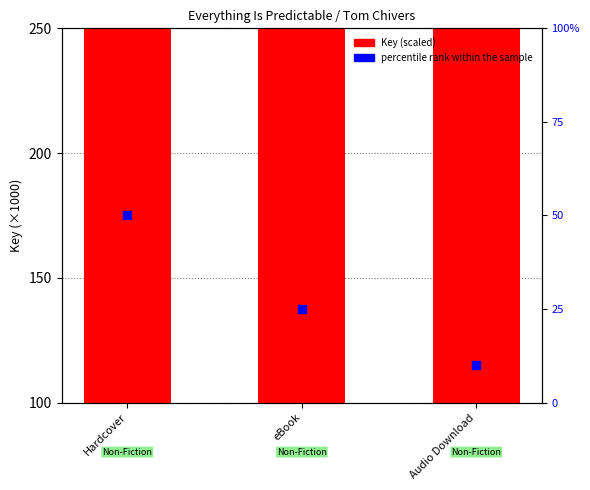

Which series has the widest spread of Y values?

percentile rank within the sample